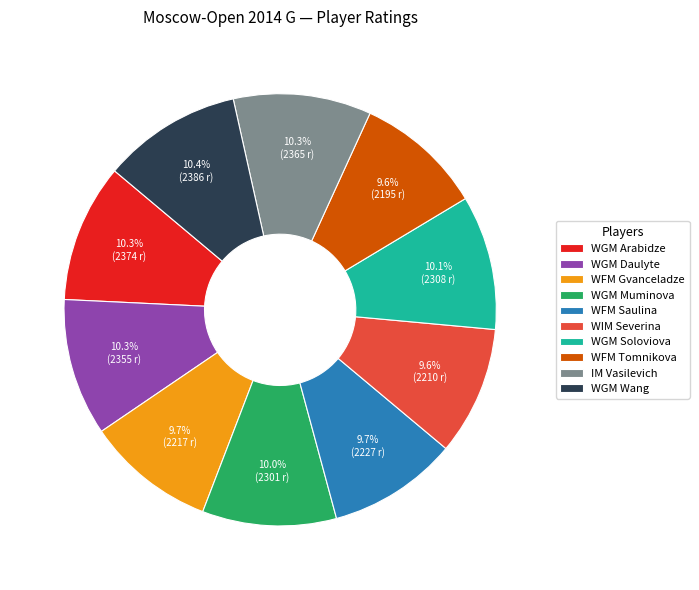

The WGM Muminova slice represents 10% of the pie. True or false?

True